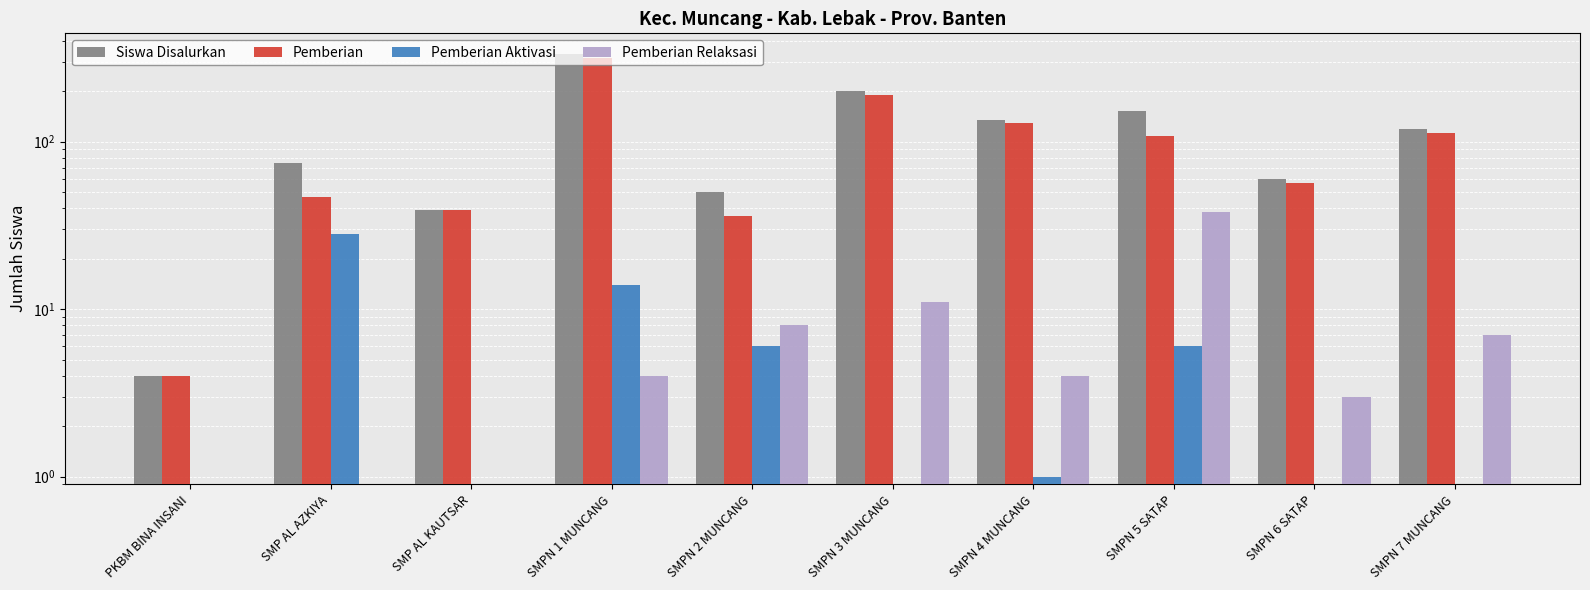

What position from the right is SMPN 5 SATAP?

3